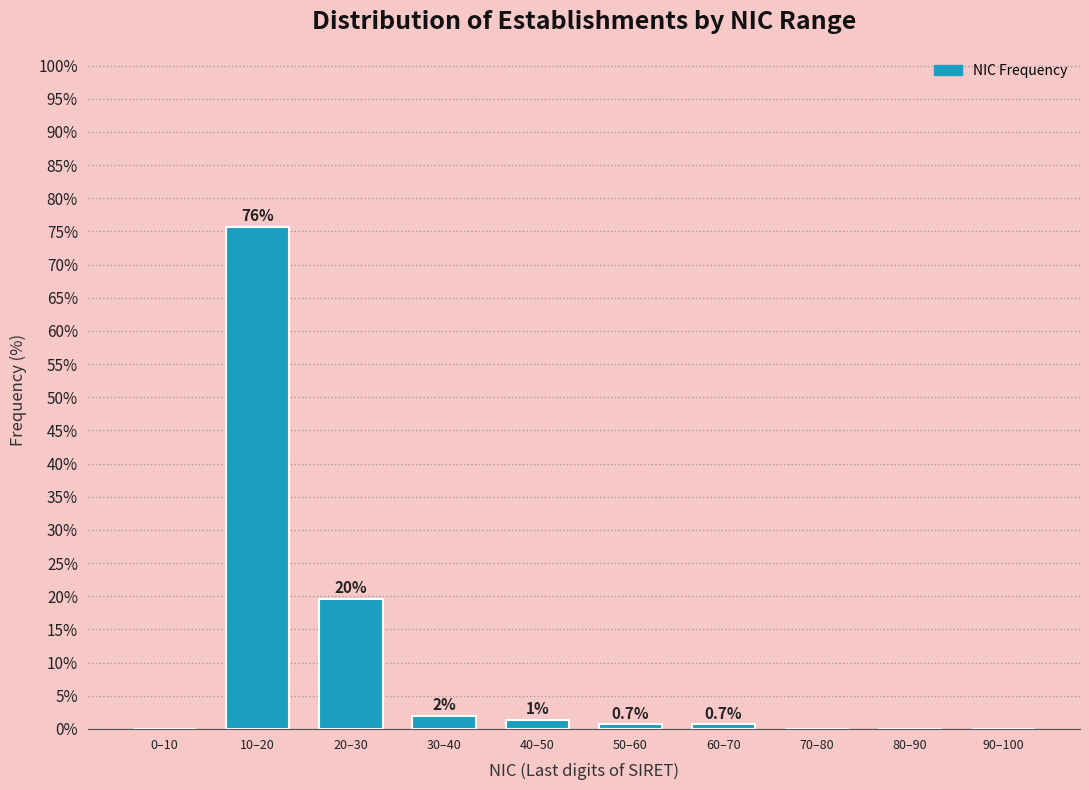

True or false: the data shows 0.7 at 60–70.

True